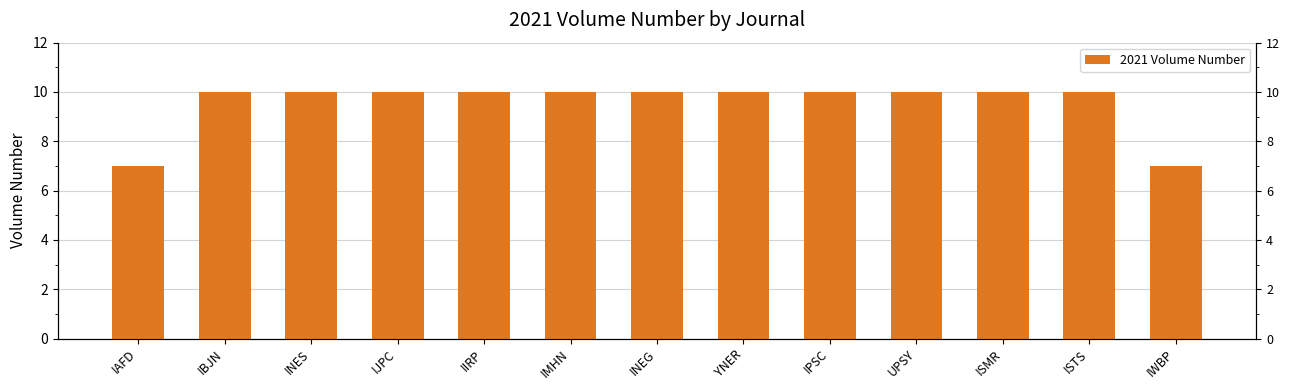

What is the label of the 12th bar from the right?

IBJN